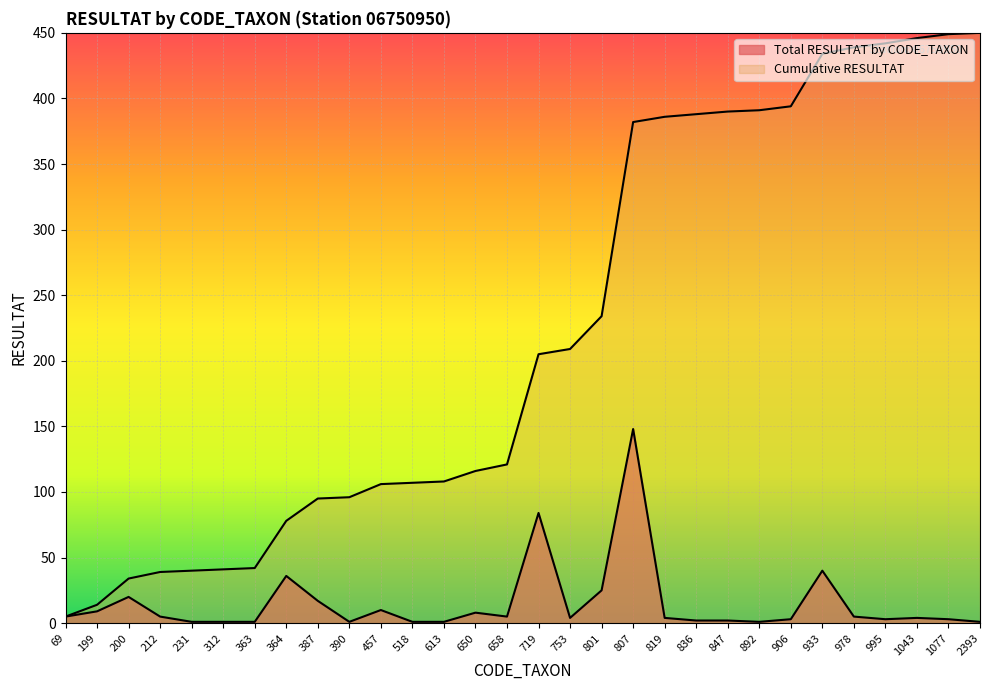

What is the maximum value shown in the chart?

450